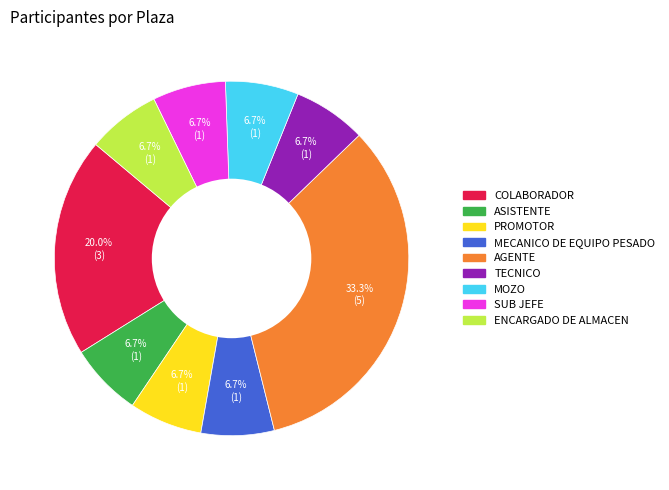

Is there any slice that represents more than half of the pie?

No